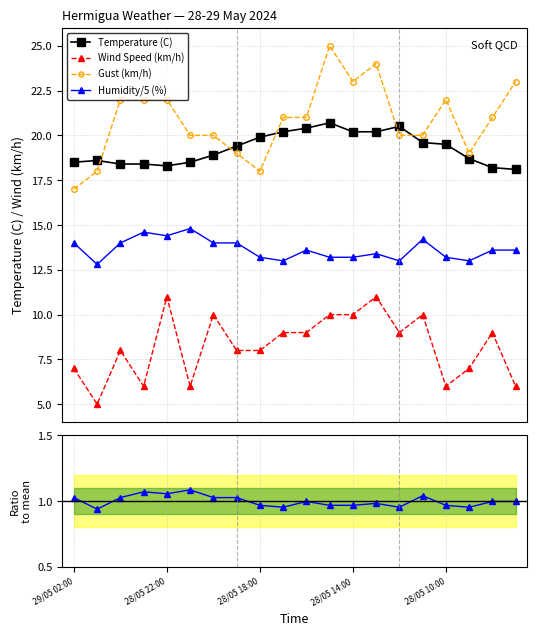

What is the minimum value for Gust (km/h)?

17.0